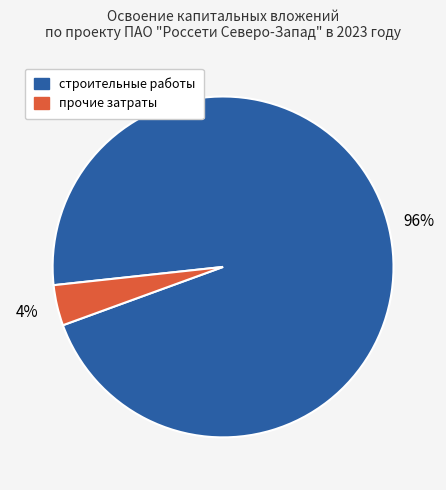

Count the number of slices in the pie.

2